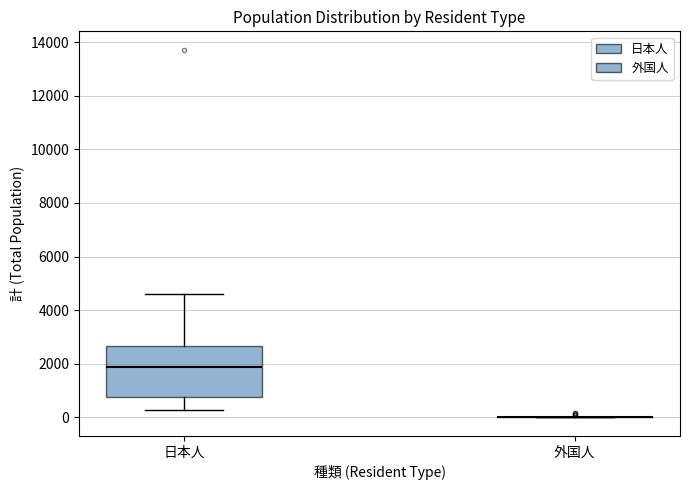

Reading left to right, read every box against the y-axis: the position of its median line, the range the box covers, and the ends of its whiskers. The values are not printed on the chart, so give them approximately, as read against the axis.

日本人: median 1800, box 800 to 2600, whiskers 200 to 4600
外国人: box collapsed to a line at 0, whiskers 0 to 0